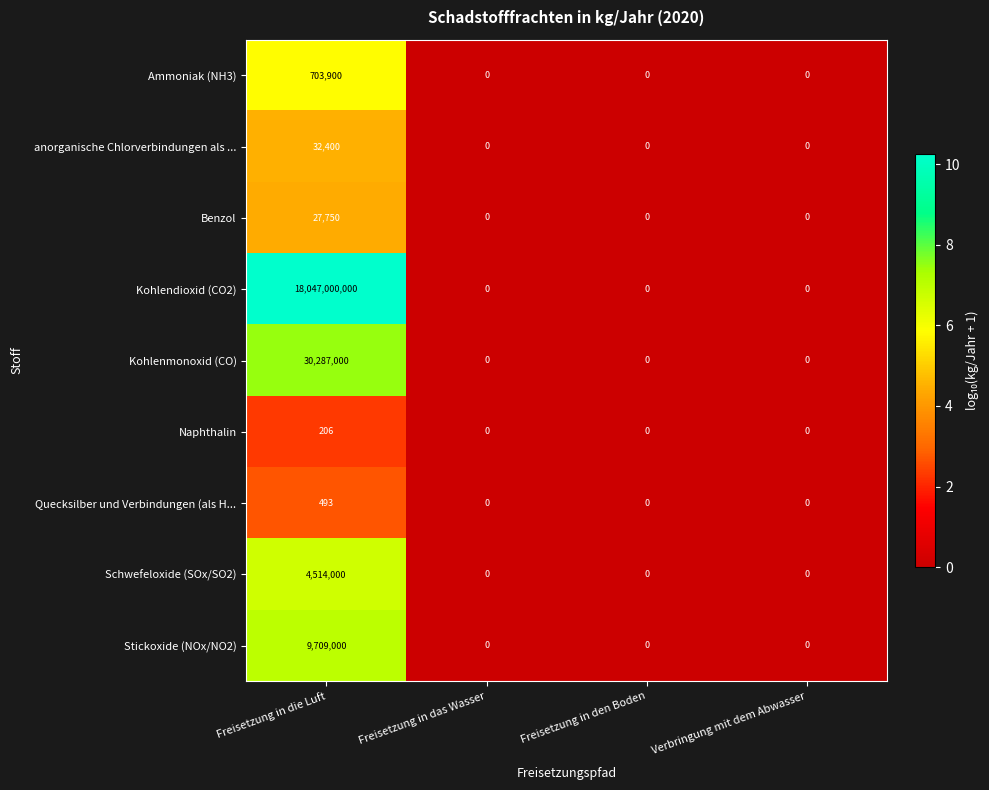

What is the maximum value for Quecksilber und Verbindungen (als H...?

493